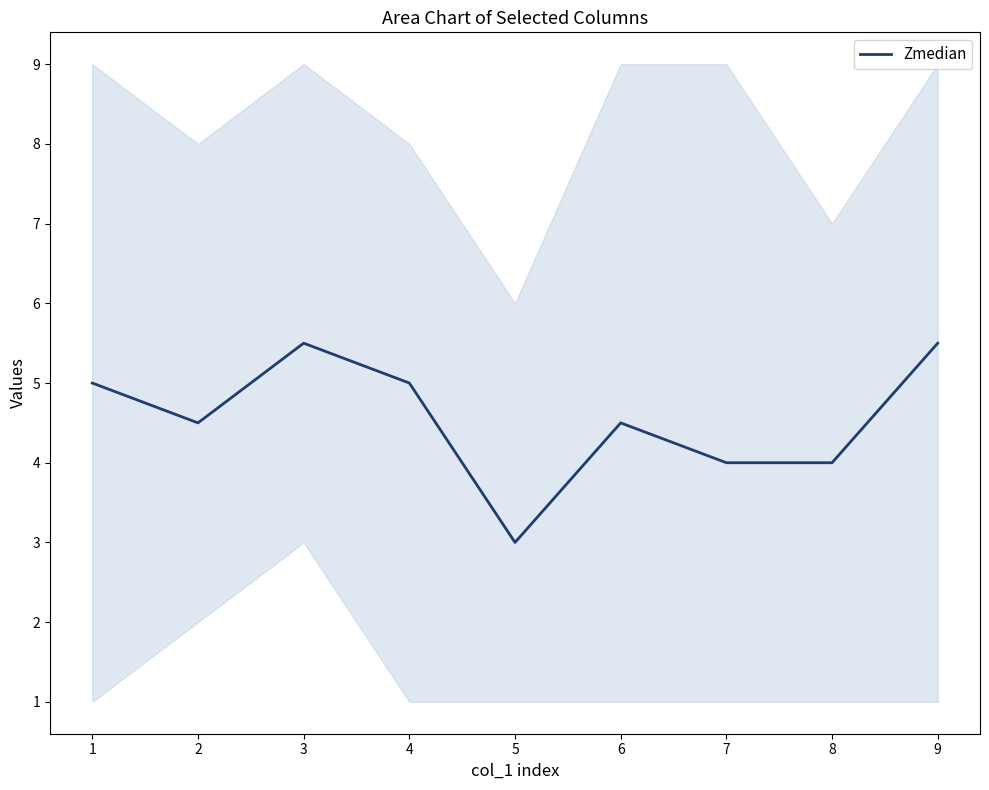

What is the difference between the values at 5 and 8?

1.0